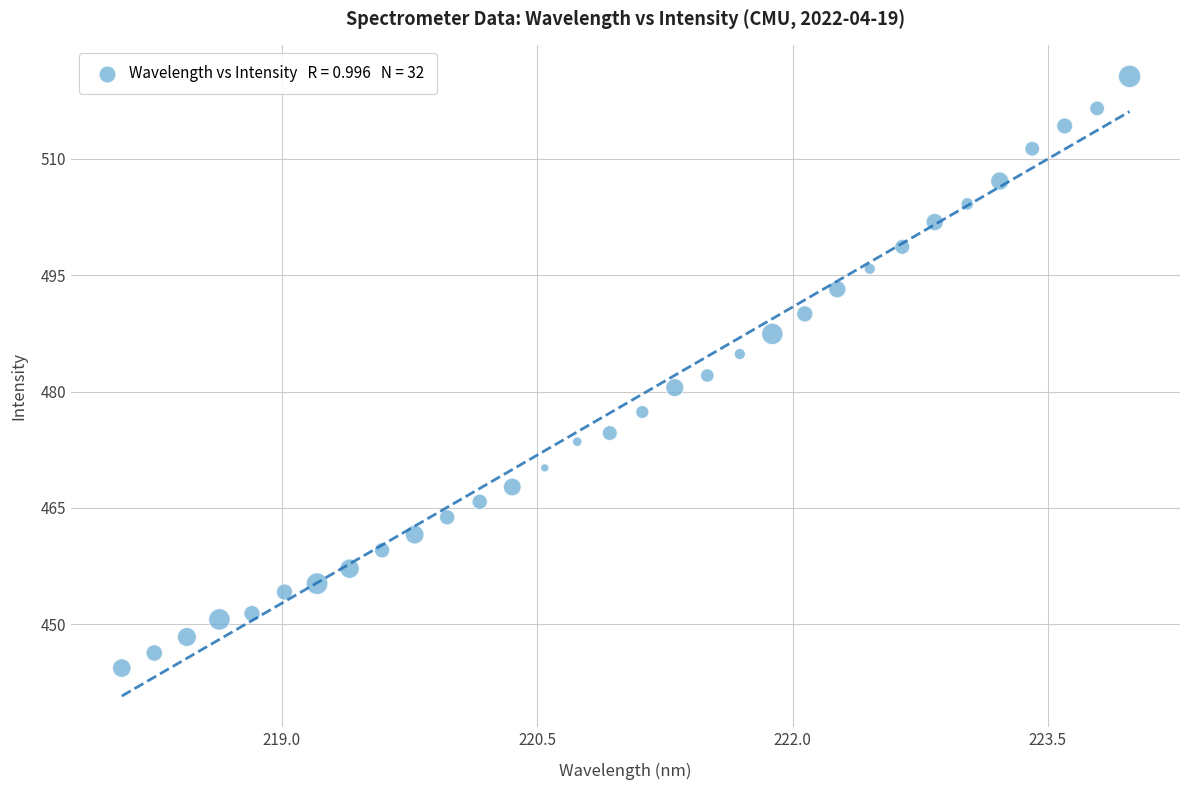

What is the range of Y values (max minus min)?

76.3